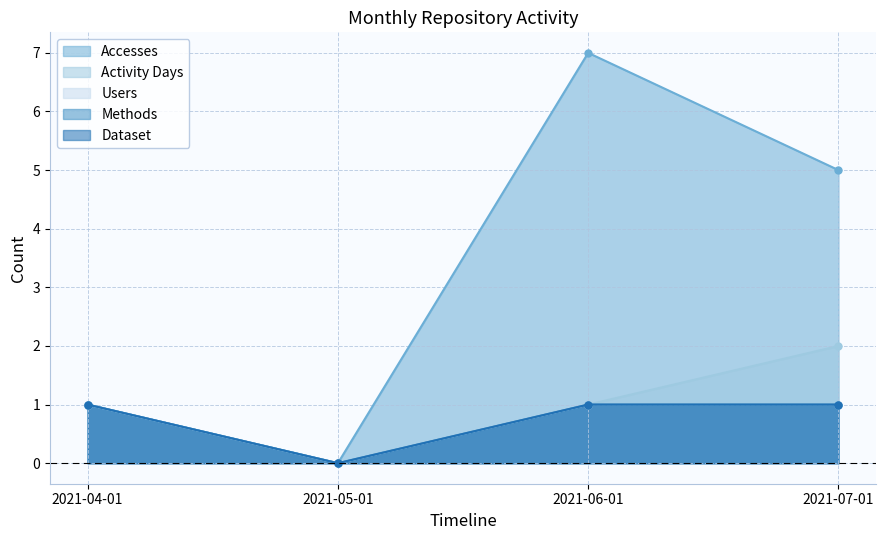

How many lines are shown in the chart?

5